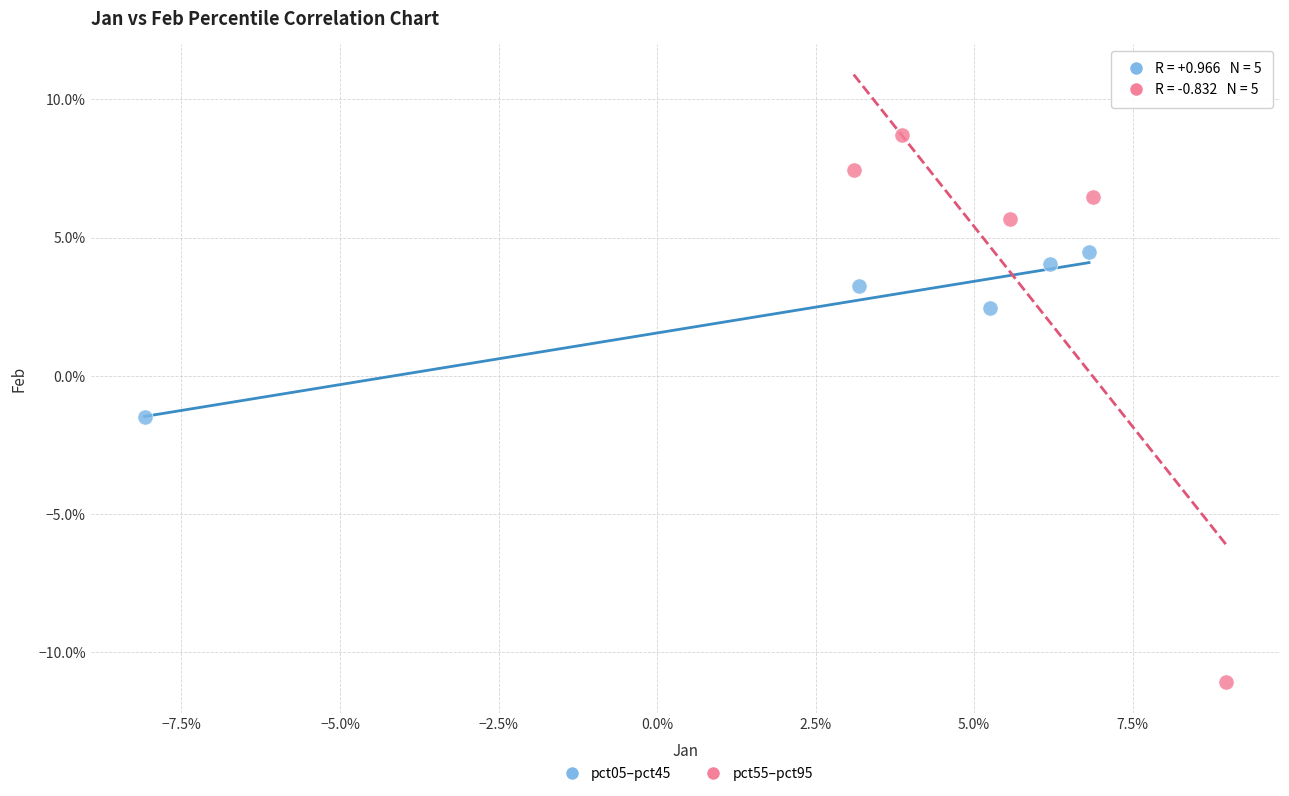

What are all the series names shown in the legend?

pct05–pct45, pct55–pct95